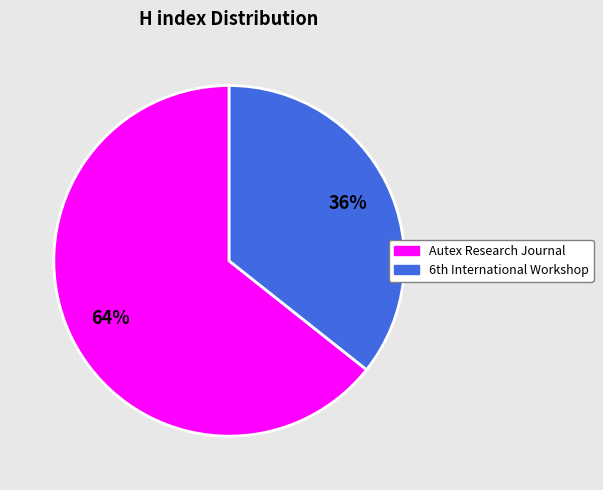

True or false: Autex Research Journal accounts for 64% of the total.

True